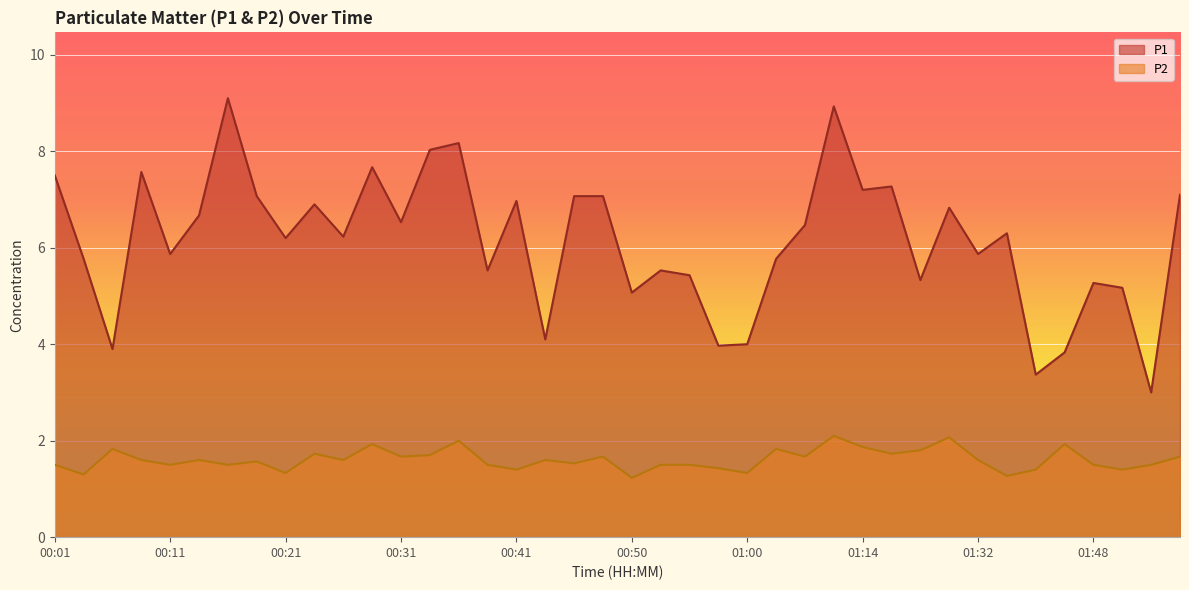

What is the sum of all P2 values?

64.4